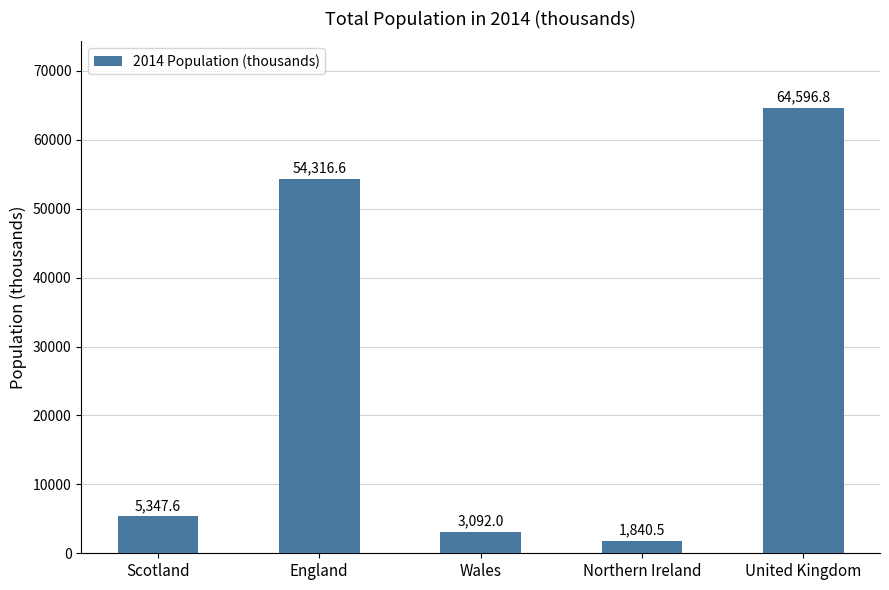

What is the maximum value shown in the chart?

64596.8